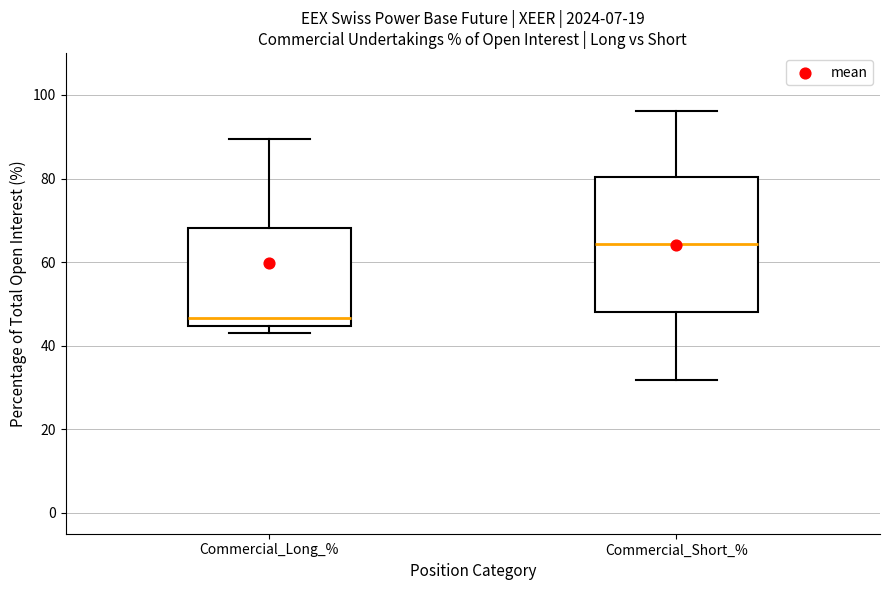

Which box is the tallest, from its lower edge to its upper edge?

Commercial_Short_%